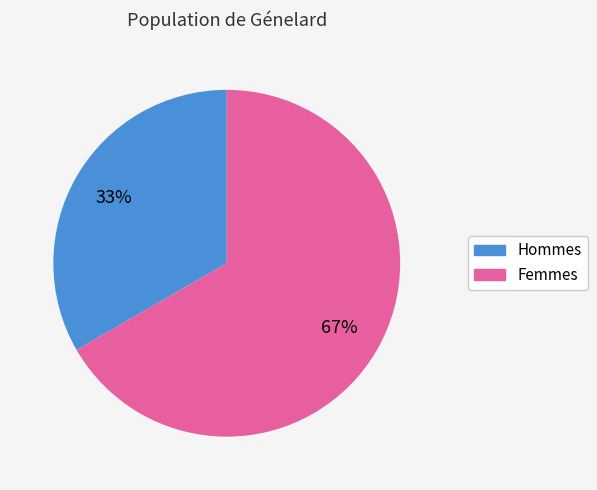

Is there any slice that represents more than half of the pie?

Yes